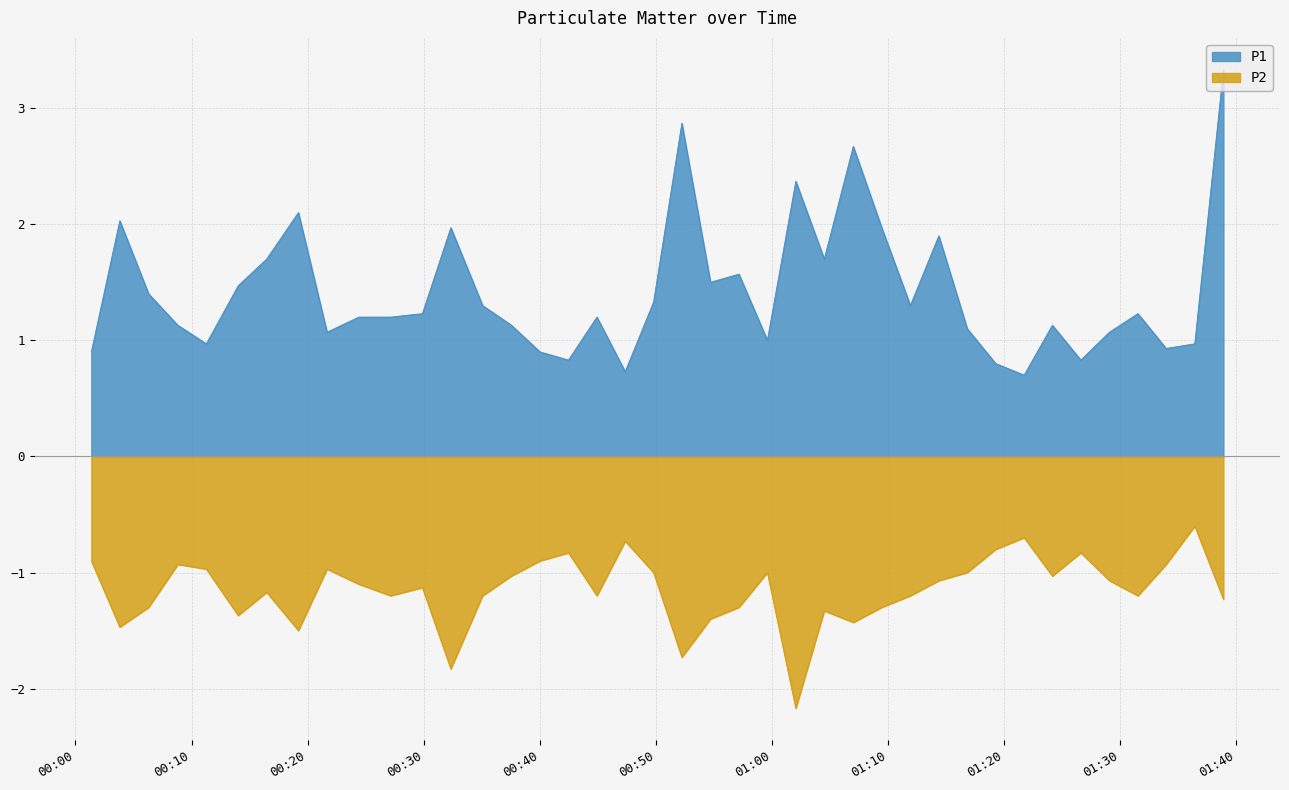

Reading left to right, list all the values displayed in this chart.

P1: 0.9	2.0	1.4	1.1	1.0	1.5	1.7	2.1	1.1	1.2	1.2	1.2	2.0	1.3	1.1	0.9	0.8	1.2	0.7	1.3	2.9	1.5	1.6	1.0	2.4	1.7	2.7	2.0	1.3	1.9	1.1	0.8	0.7	1.1	0.8	1.1	1.2	0.9	1.0	3.3
P2: -0.9	-1.5	-1.3	-0.9	-1.0	-1.4	-1.2	-1.5	-1.0	-1.1	-1.2	-1.1	-1.8	-1.2	-1.0	-0.9	-0.8	-1.2	-0.7	-1.0	-1.7	-1.4	-1.3	-1.0	-2.2	-1.3	-1.4	-1.3	-1.2	-1.1	-1.0	-0.8	-0.7	-1.0	-0.8	-1.1	-1.2	-0.9	-0.6	-1.2